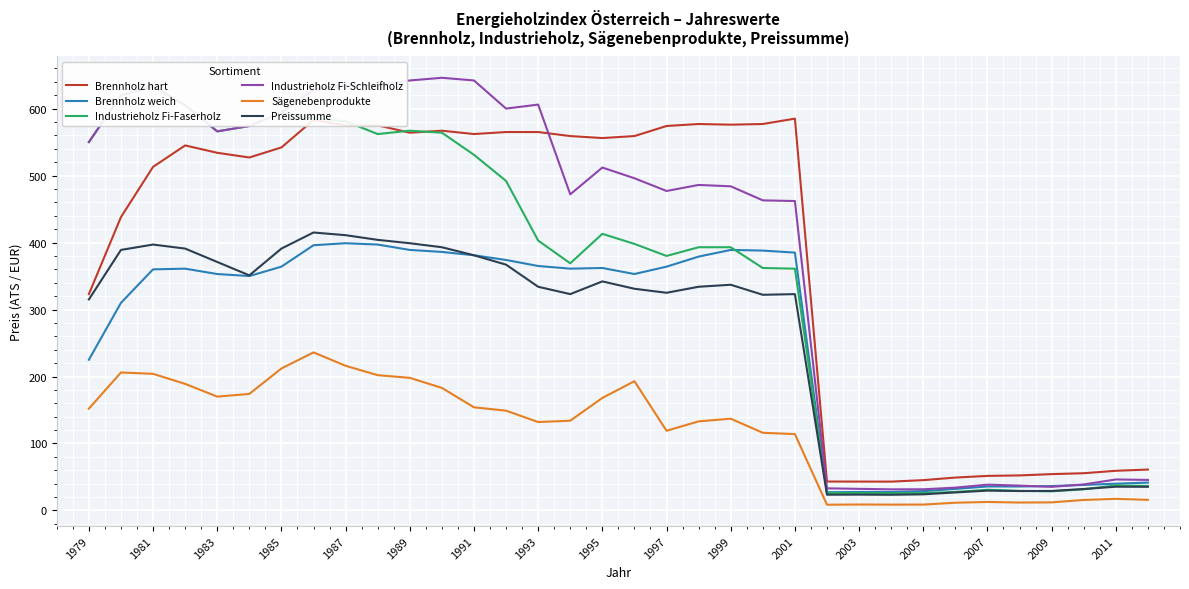

Is the value of Preissumme at 1989 greater than the value of Sägenebenprodukte at 1987?

Yes